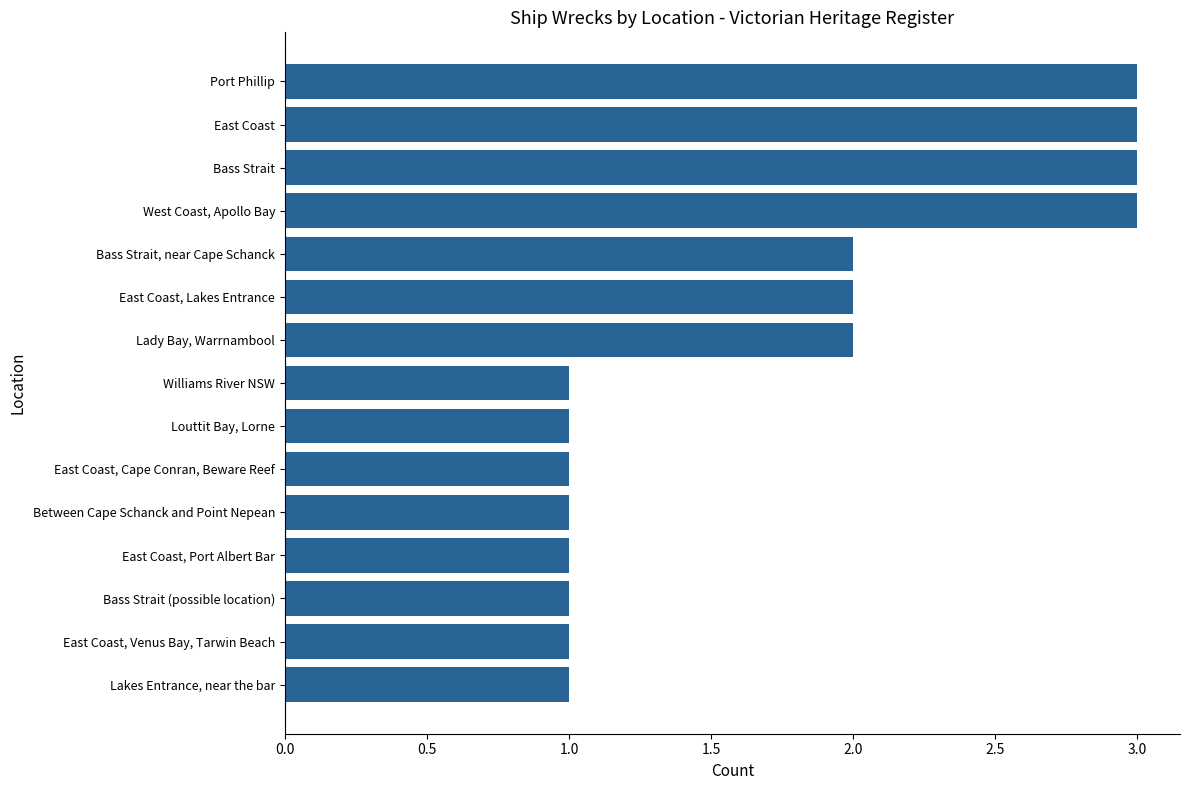

What value does the data have at East Coast?

3